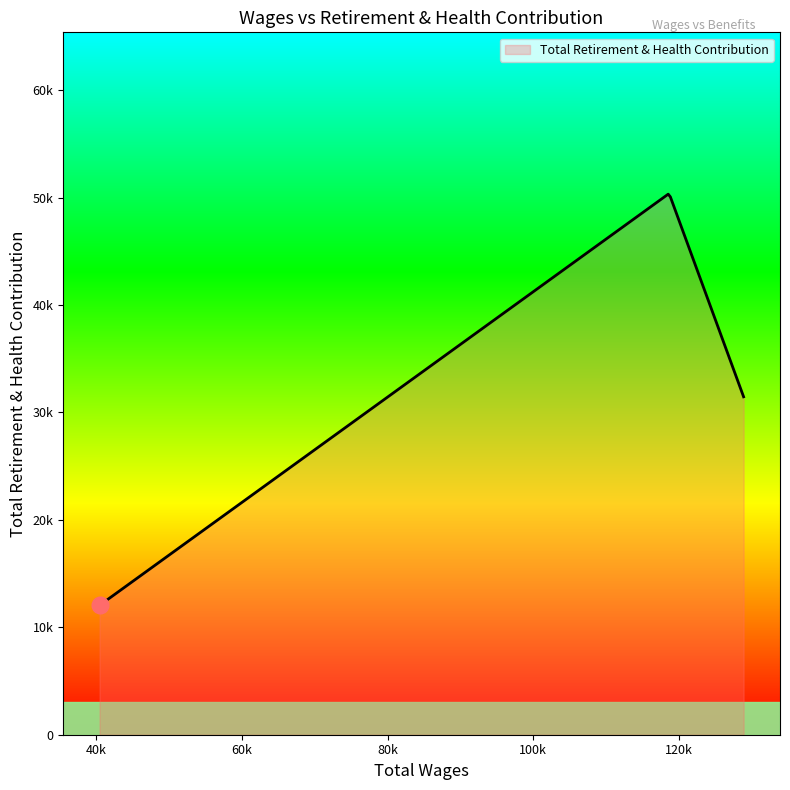

Does the chart display data point markers on the line(s)?

No